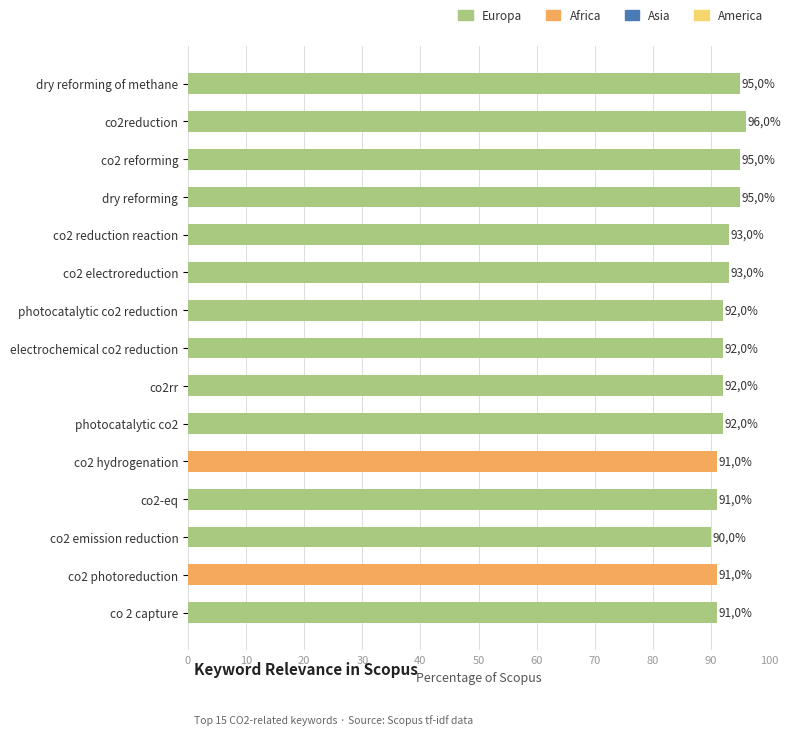

Where is the data nearest to the value 93?

co2 reduction reaction